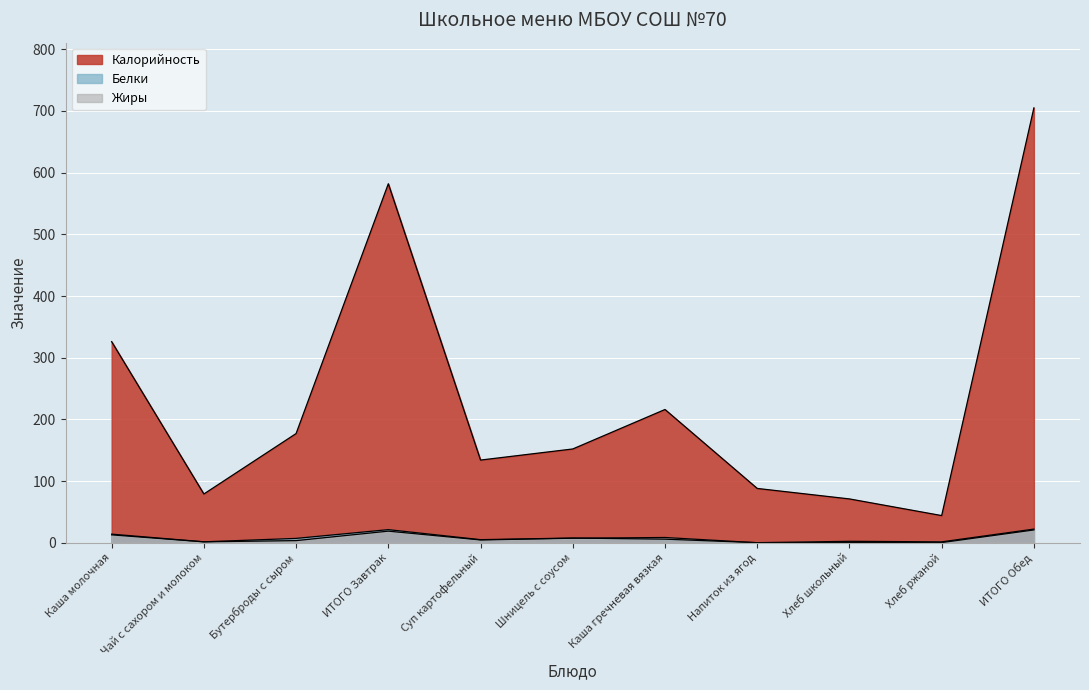

What position from the left is Суп картофельный?

5